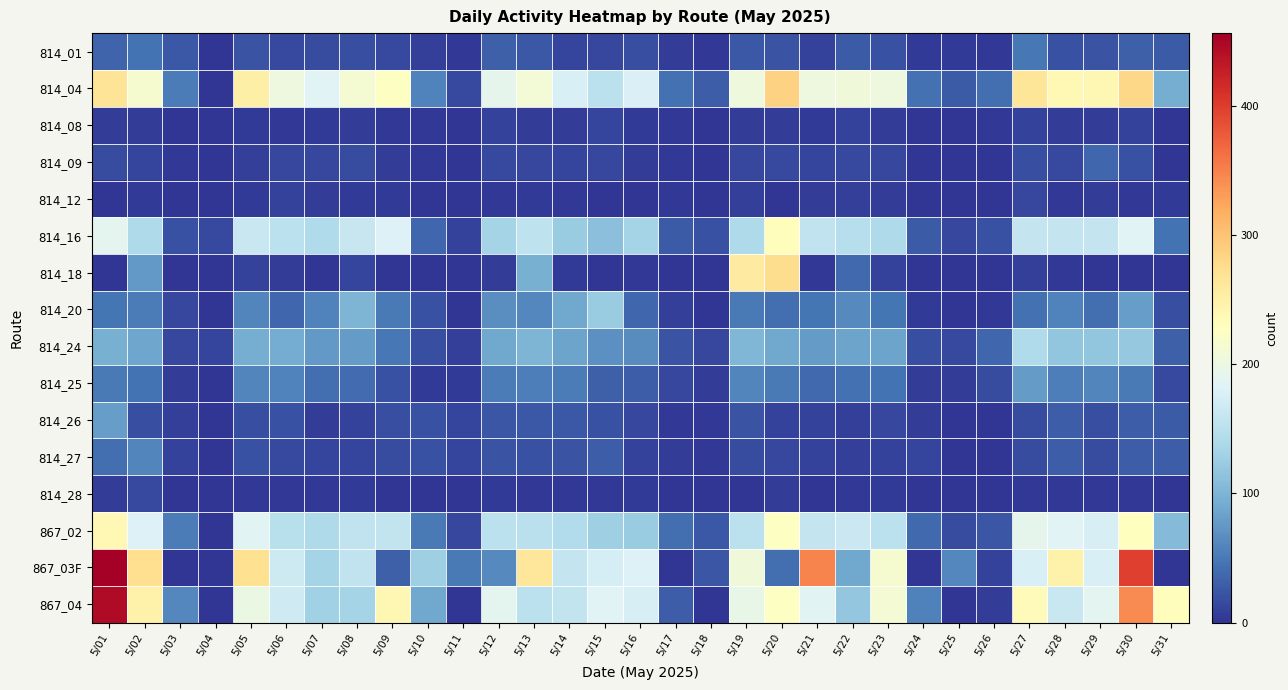

Which series changed the most between 5/28 and 5/29?

867_03F